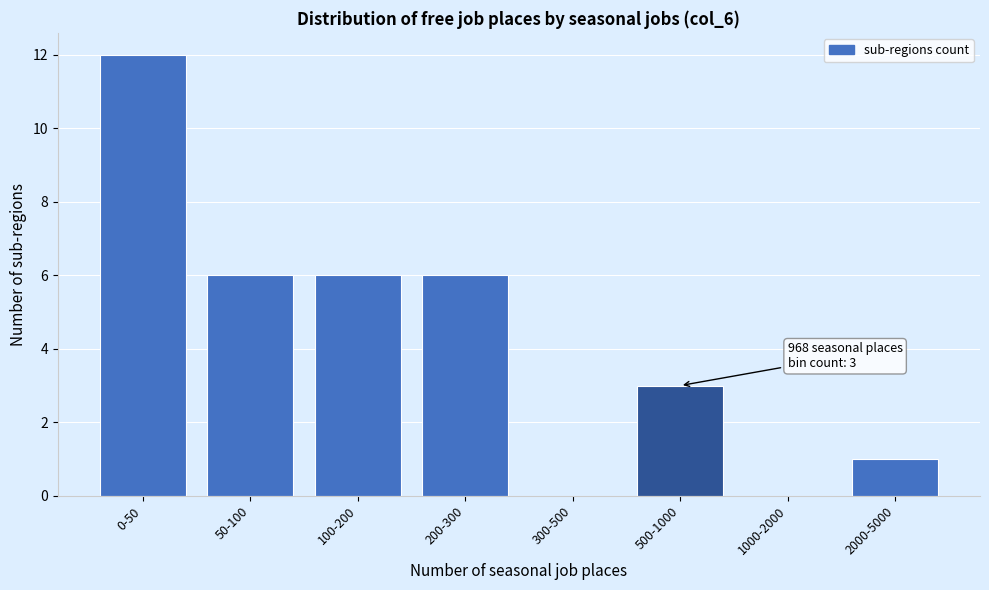

Reading right to left, what are all the values shown in this chart?

2000-5000=1	1000-2000=0	500-1000=3	300-500=0	200-300=6	100-200=6	50-100=6	0-50=12